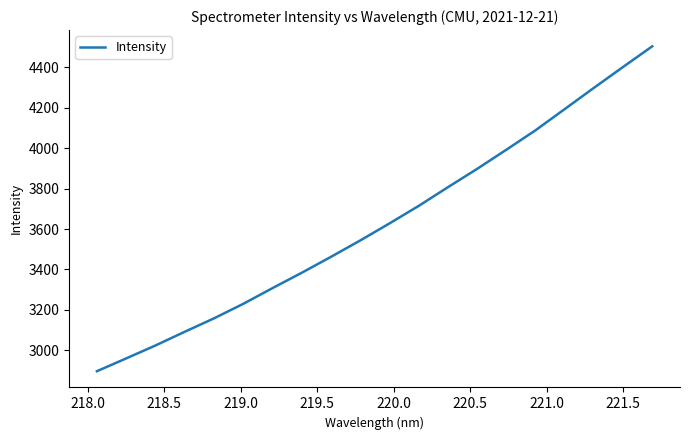

What is the maximum value shown in the chart?

4504.8